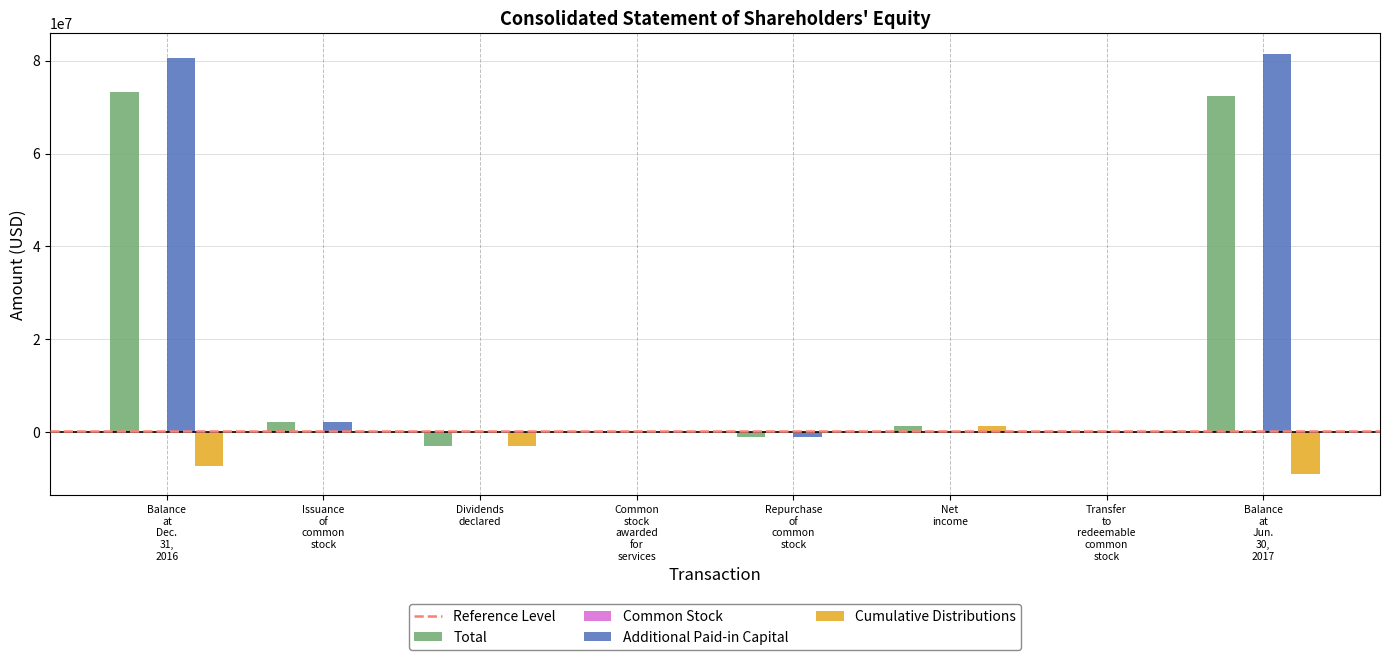

What is the highest value of the Cumulative Distributions series?

1331862